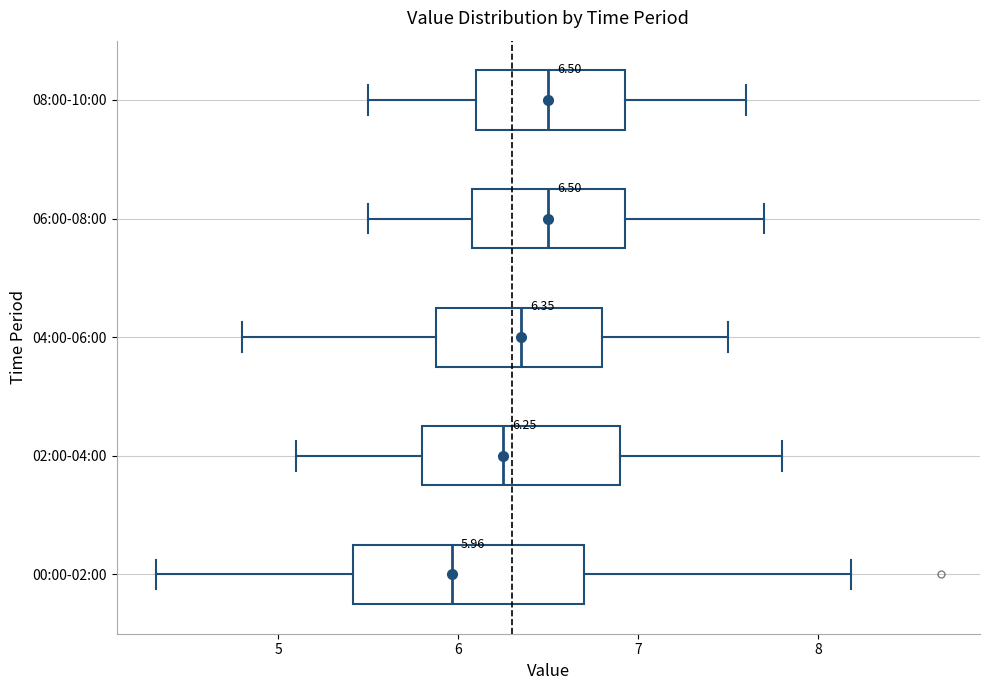

Comparing the boxes themselves (not the whiskers), which one is the widest?

00:00-02:00